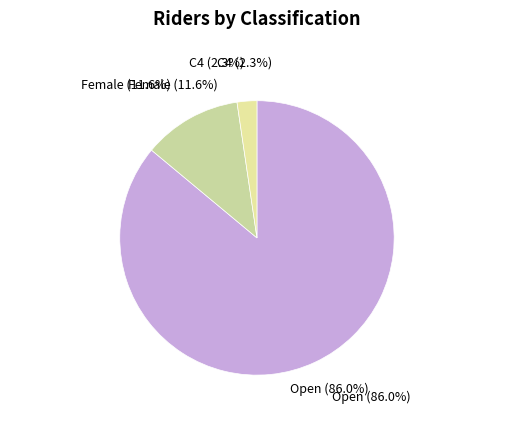

Count the number of slices in the pie.

3